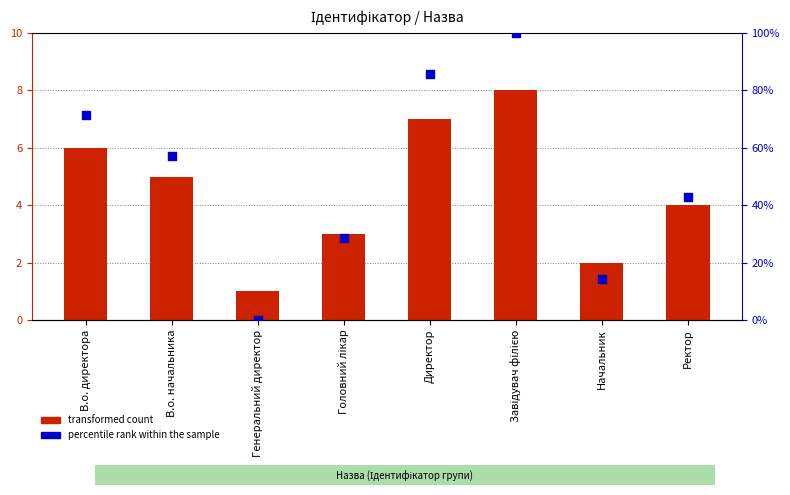

What are all the series names shown in the legend?

transformed count, percentile rank within the sample